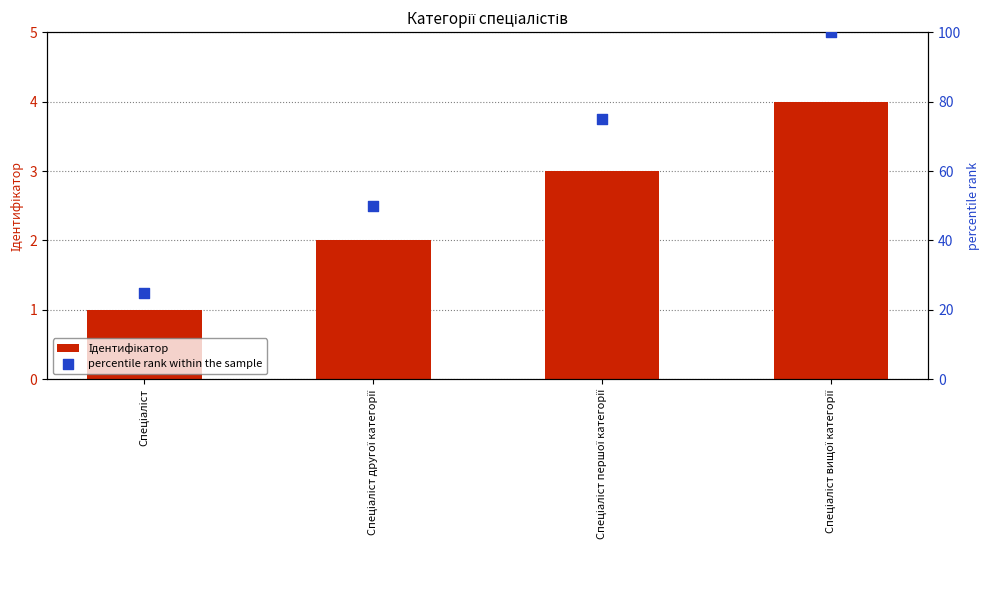

Which series reaches the minimum Y coordinate?

Ідентифікатор